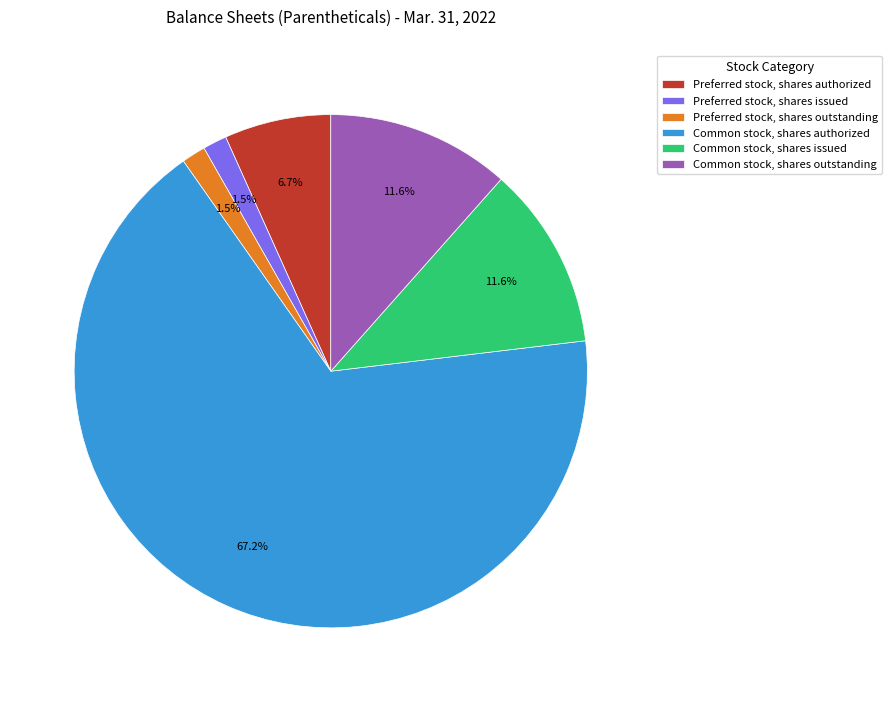

How many segments does this pie chart have?

6